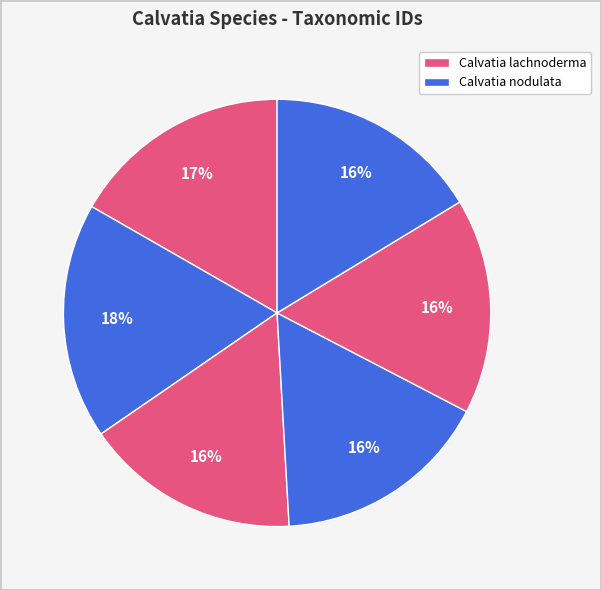

How many segments does this pie chart have?

6